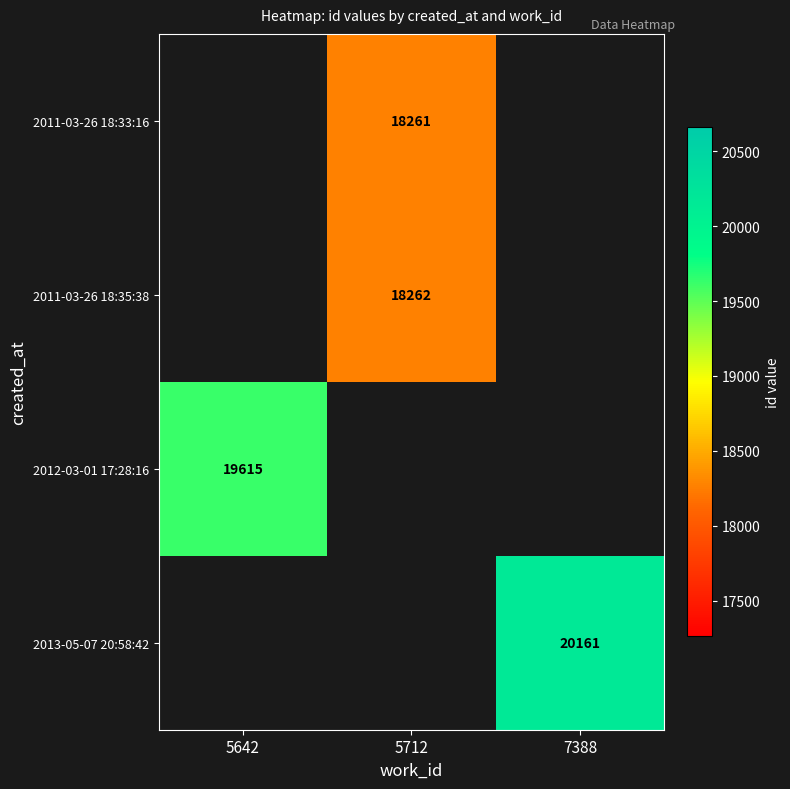

What is the minimum value shown in the chart?

18261.0